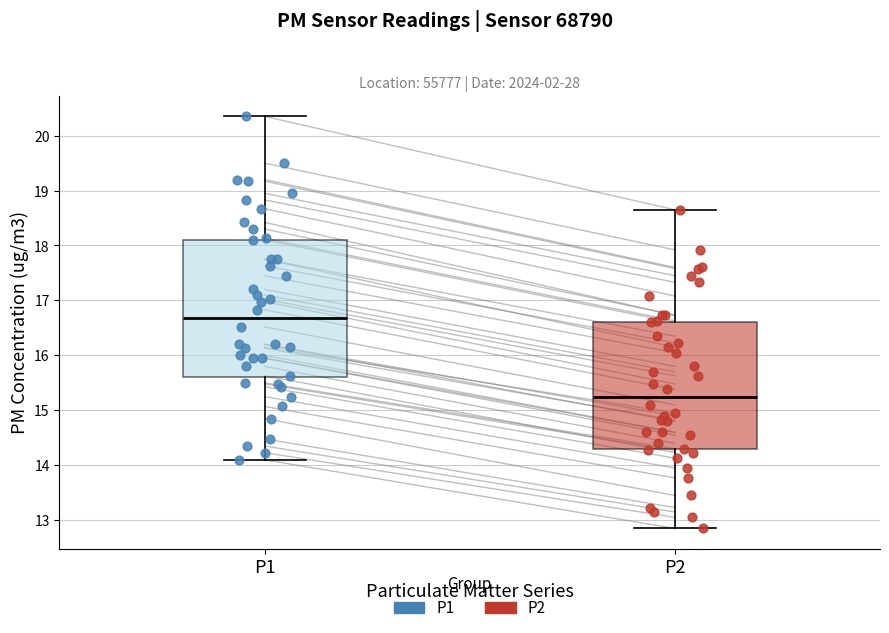

Comparing the boxes themselves (not the whiskers), which one is the tallest?

P1